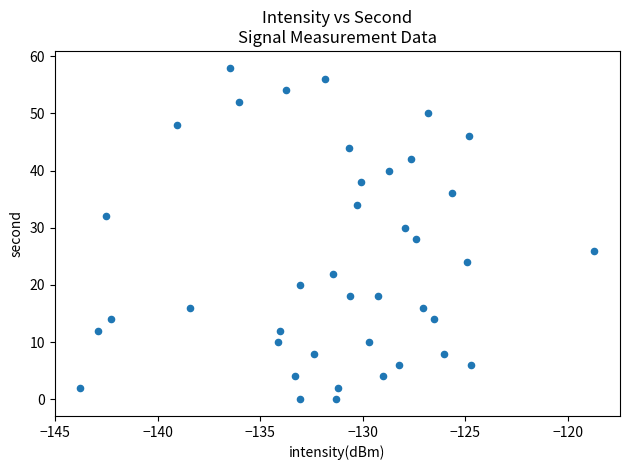

What is the range of Y values (max minus min)?

58